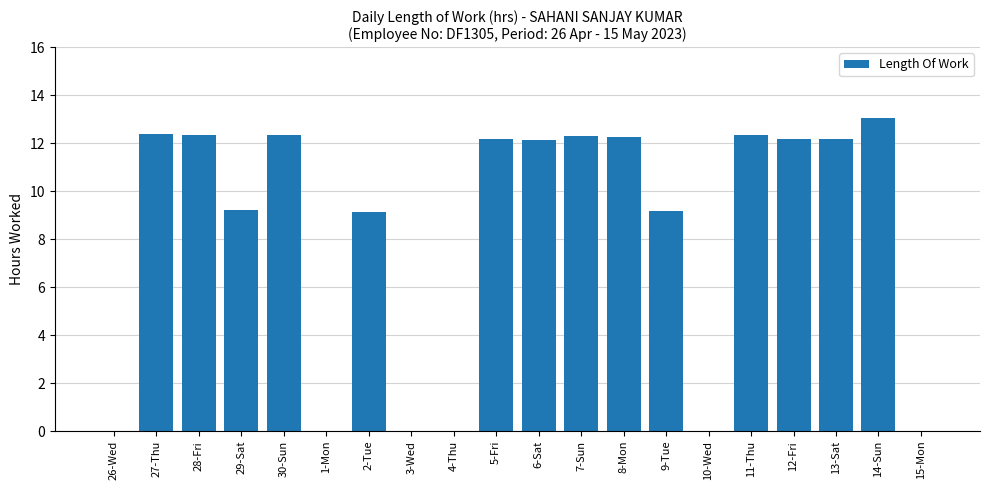

Read the value at 27-Thu.

12.4